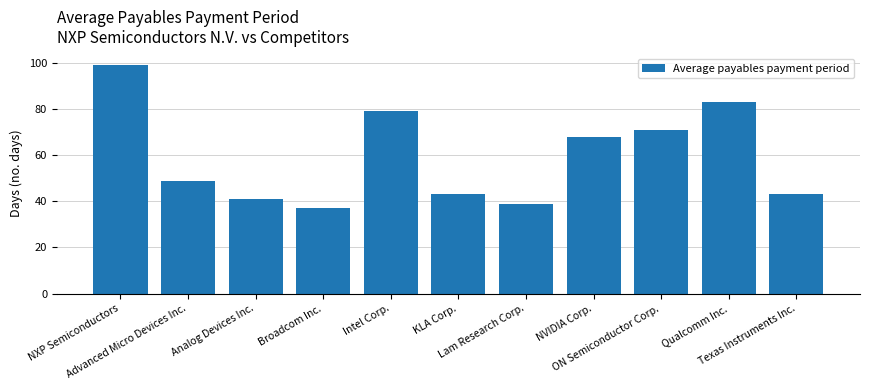

Reading right to left, list all the values displayed in this chart.

43	83	71	68	39	43	79	37	41	49	99